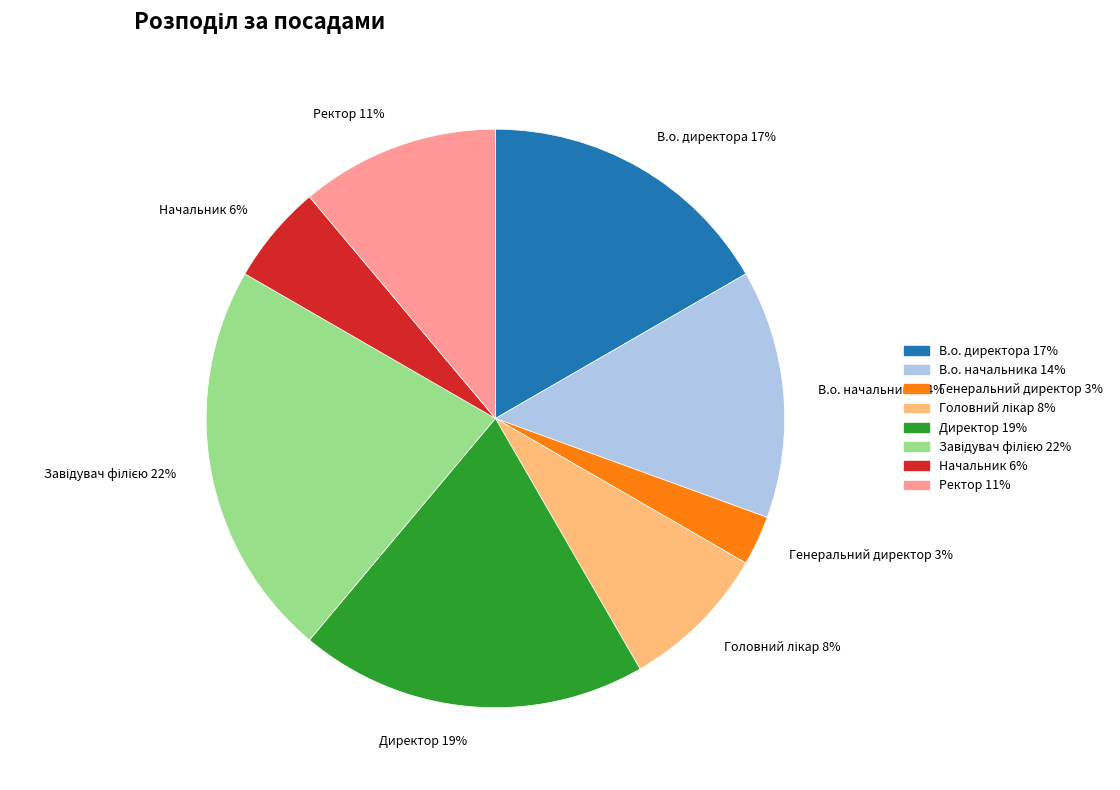

True or false: Ректор accounts for 11% of the total.

True